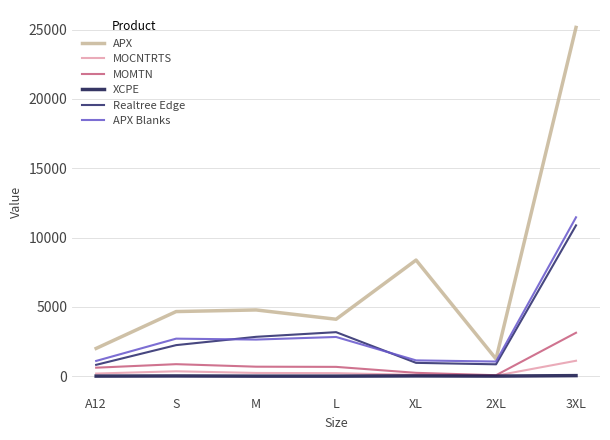

Which series has the largest range (max minus min)?

APX